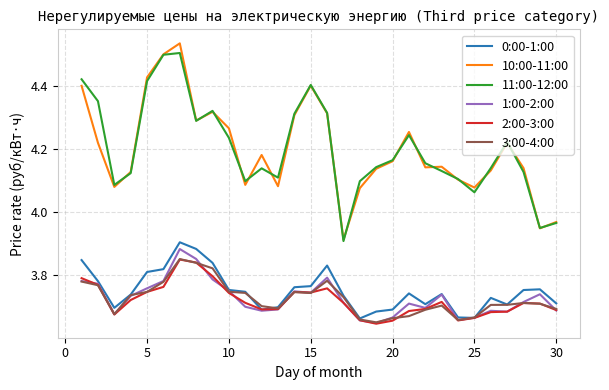

True or false: 11:00-12:00 and 1:00-2:00 cross at least once.

False